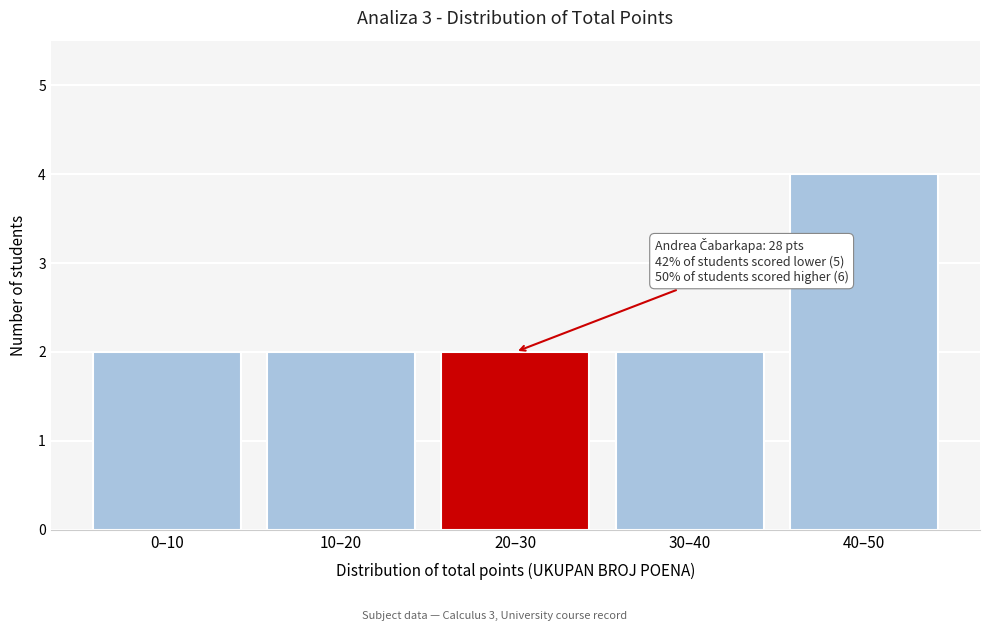

Reading left to right, transcribe all the data shown in this chart.

0–10=2	10–20=2	20–30=2	30–40=2	40–50=4